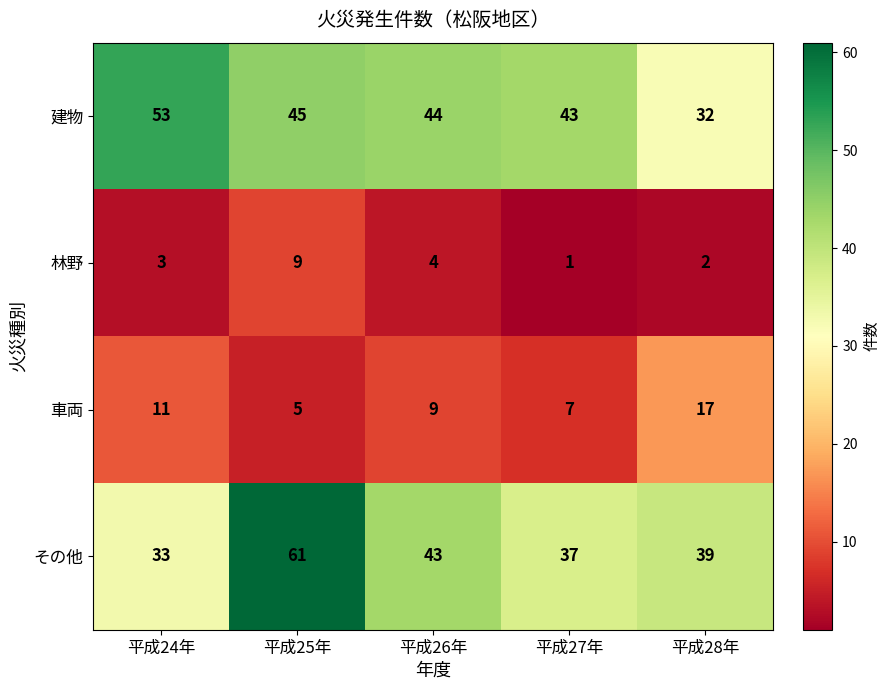

What is the average value of the 車両 series?

10